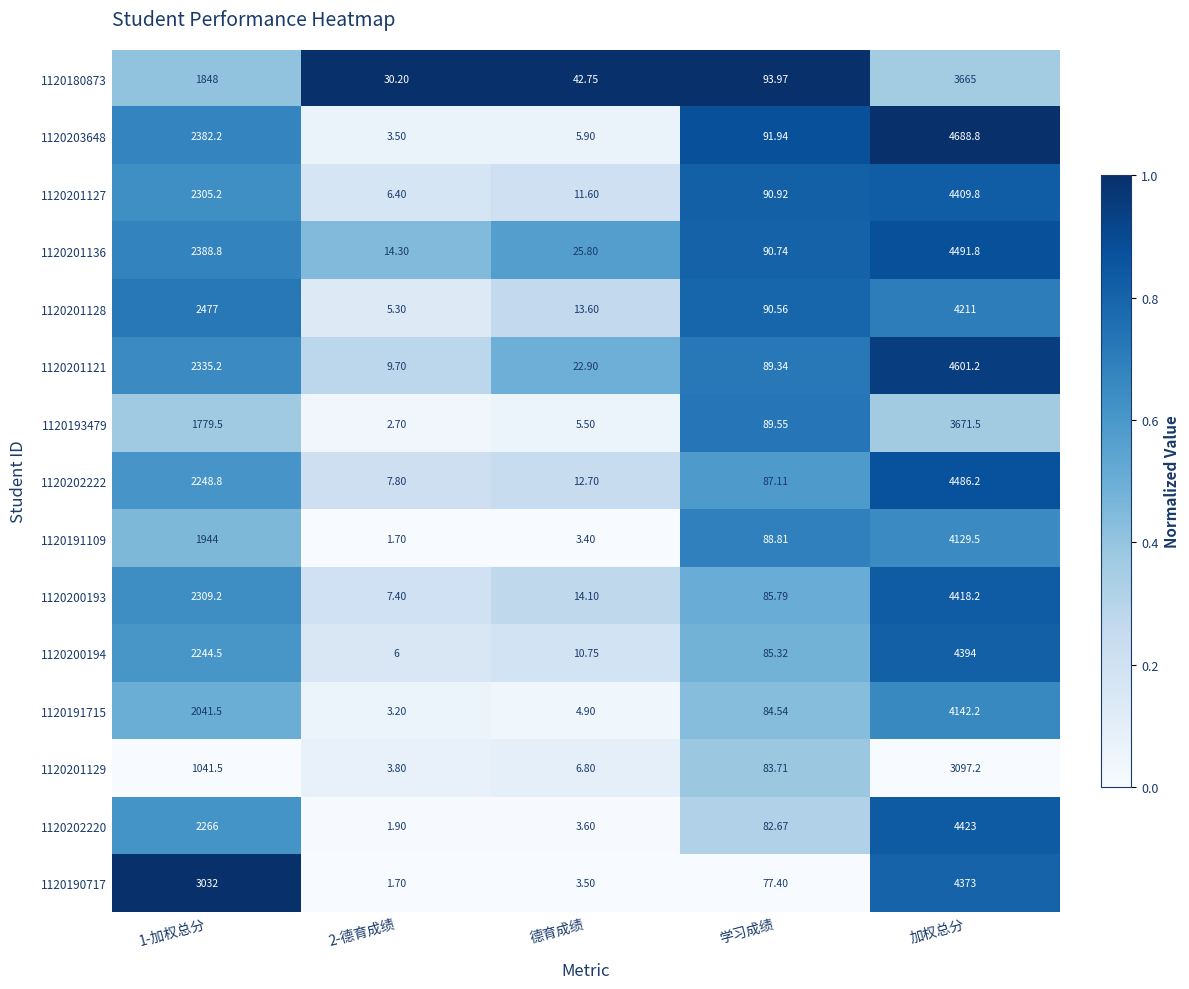

At which category is the sum across all series the highest?

加权总分